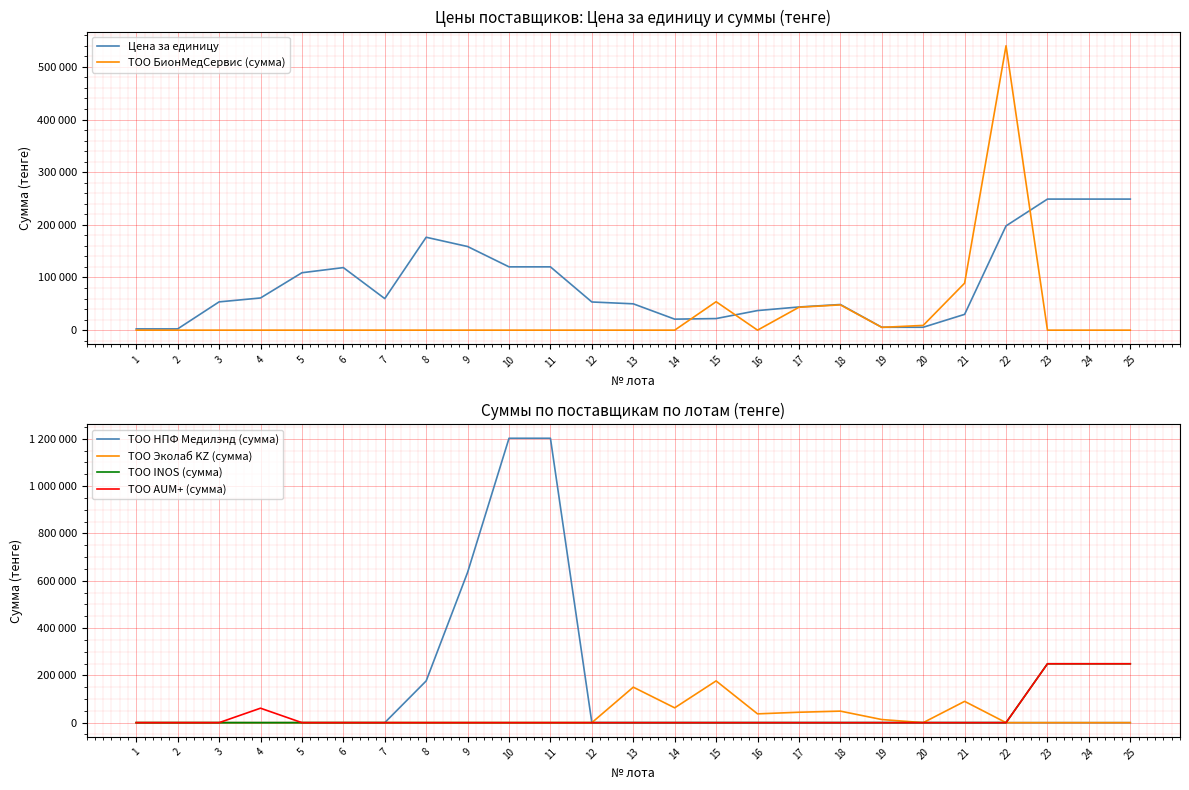

Is it true that ТОО Эколаб KZ (сумма) equals 90000 at 21?

True